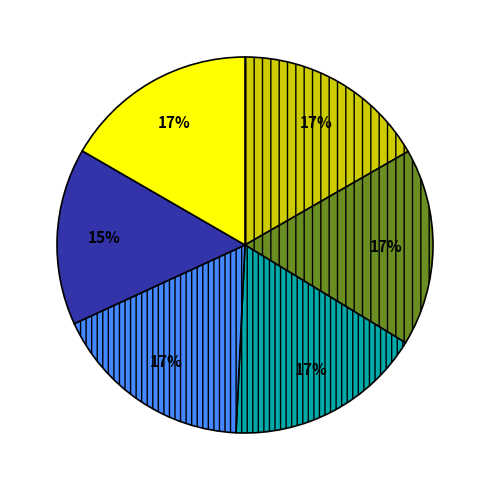

Is there a majority slice in this chart?

No